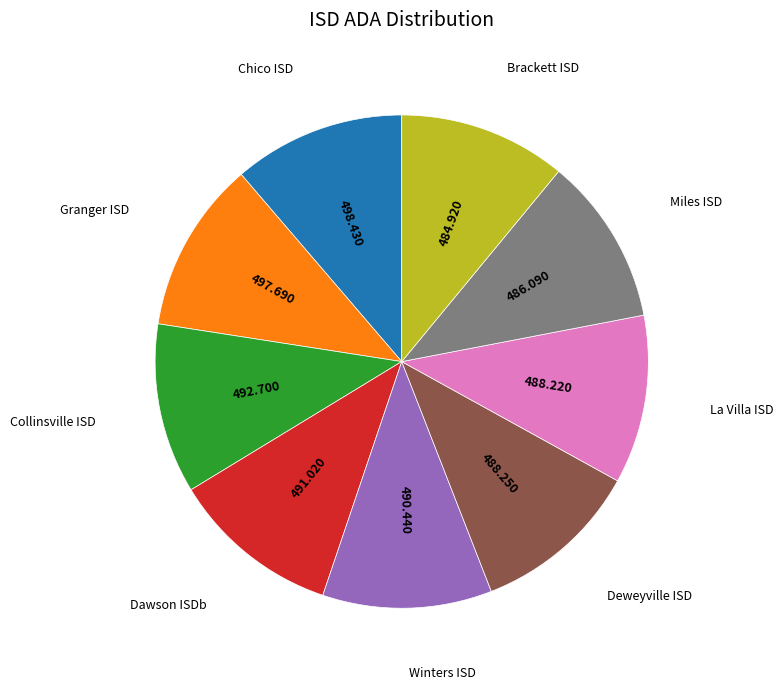

Does any single category account for the majority?

No